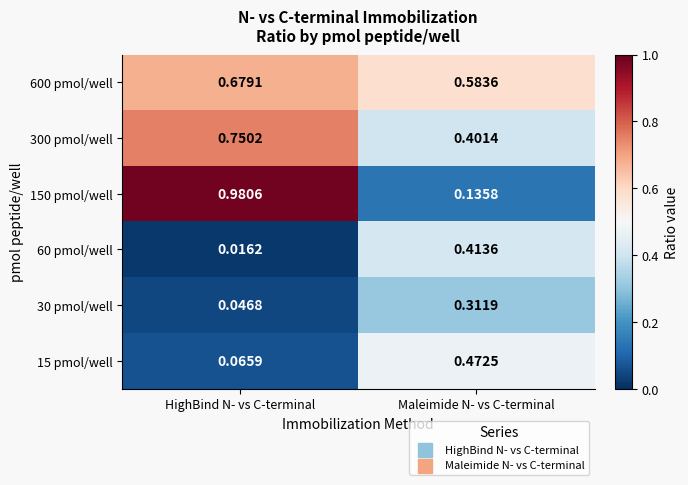

Which category has the lowest value in the 300 pmol/well series?

Maleimide N- vs C-terminal